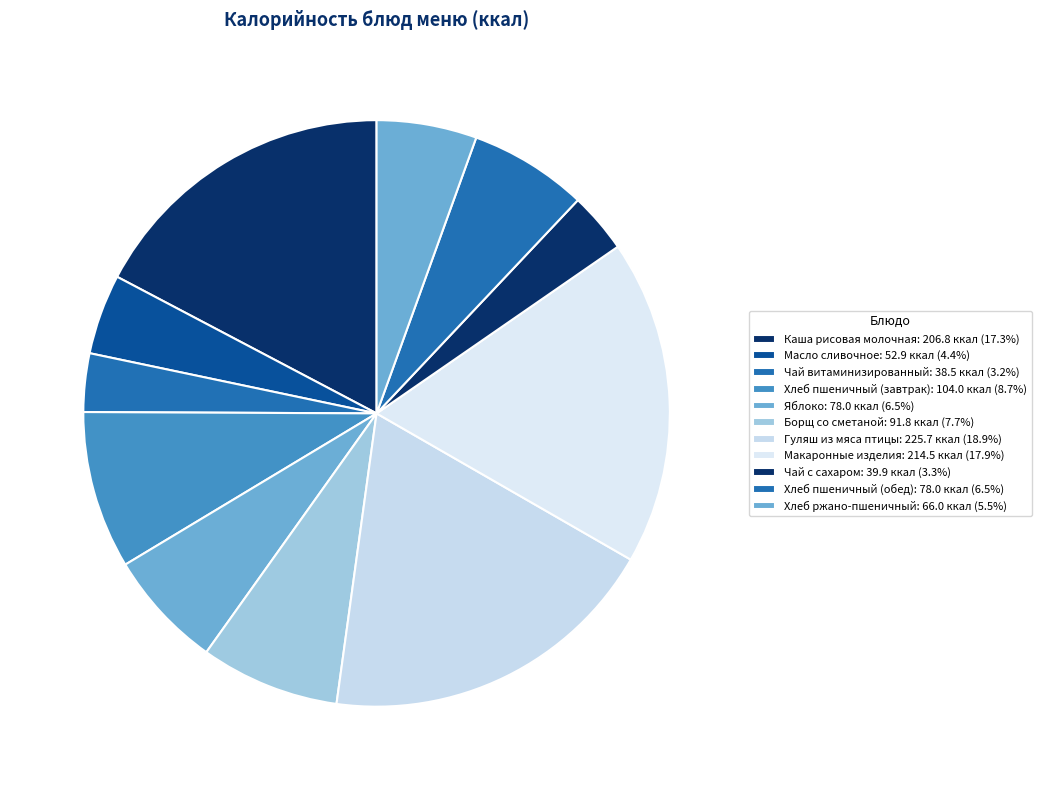

What is the largest slice in the pie chart?

Гуляш из мяса птицы